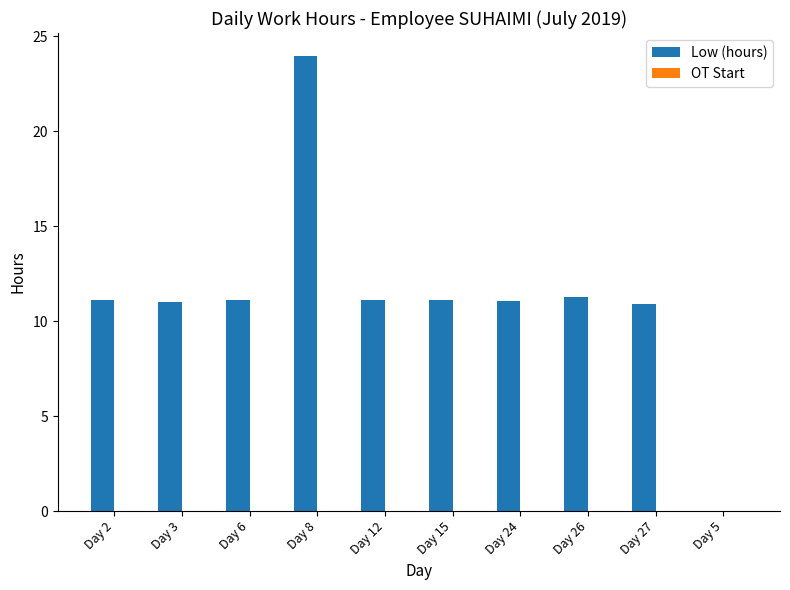

True or false: the data shows 5.3 at Day 12.

False